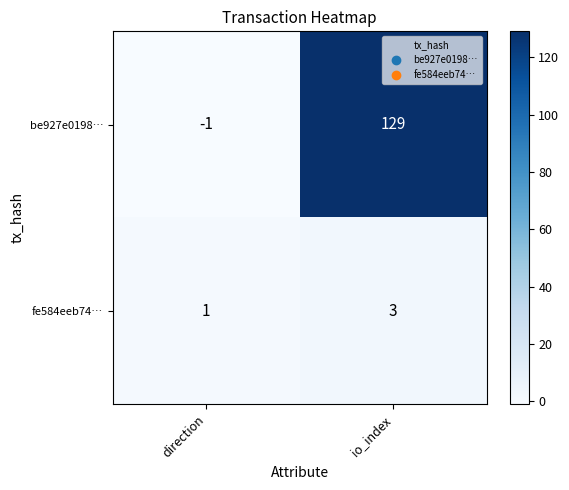

Reading left to right, transcribe all the data shown in this chart.

be927e0198…: -1	129
fe584eeb74…: 1	3